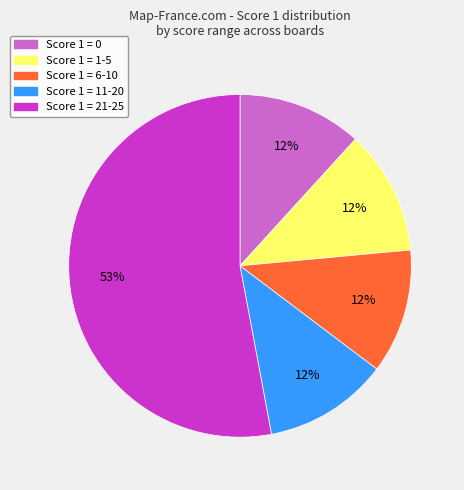

How many segments does this pie chart have?

5